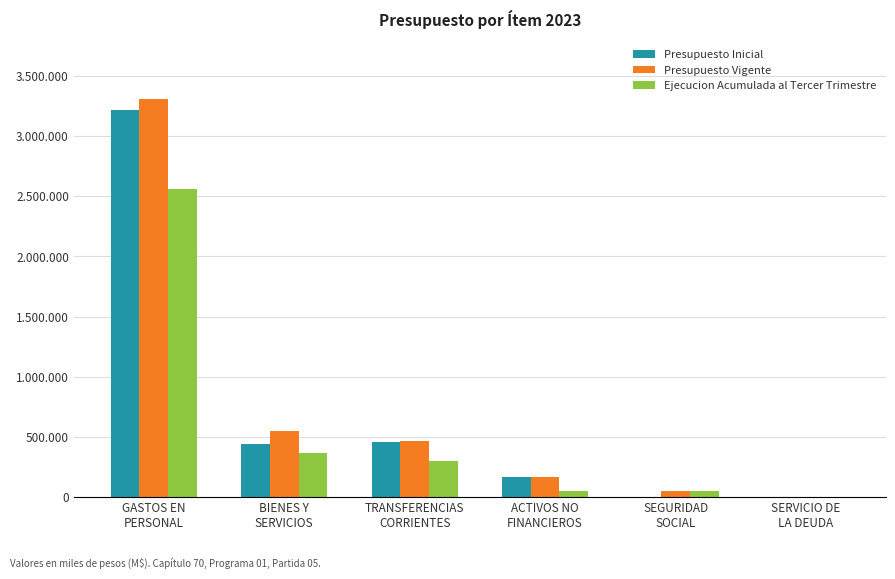

What is the label of the 1st bar from the left?

GASTOS EN
PERSONAL